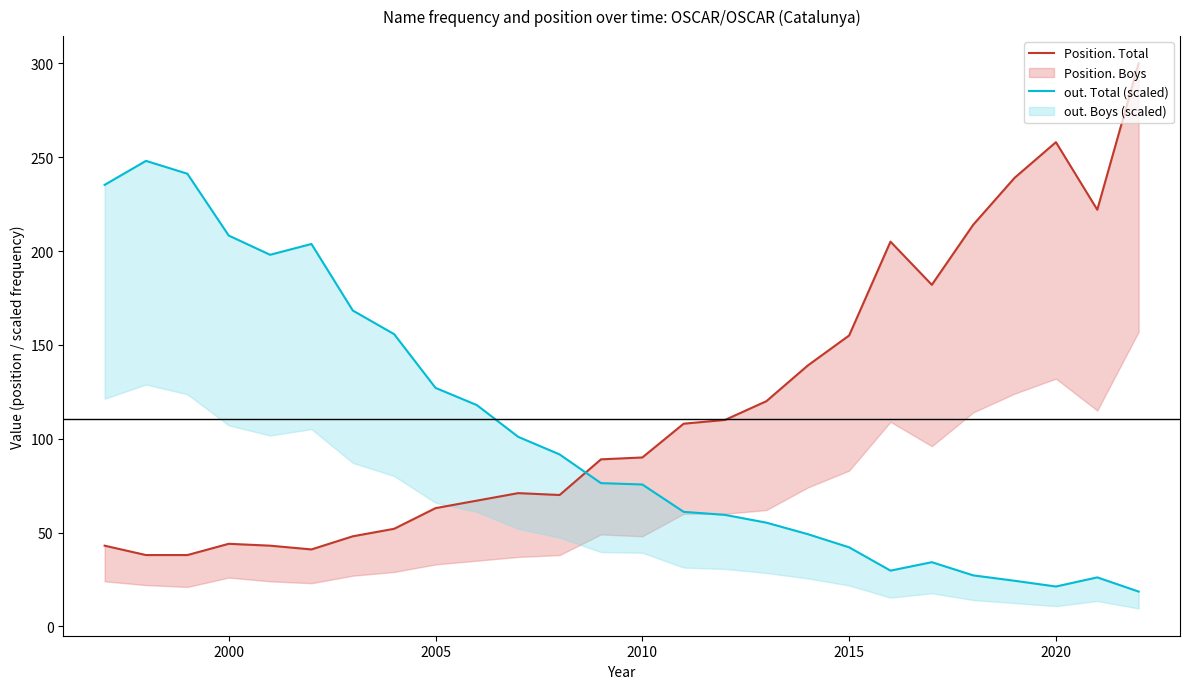

In out. Total (scaled), how many points are lower than both neighbors (excluding endpoints)?

3